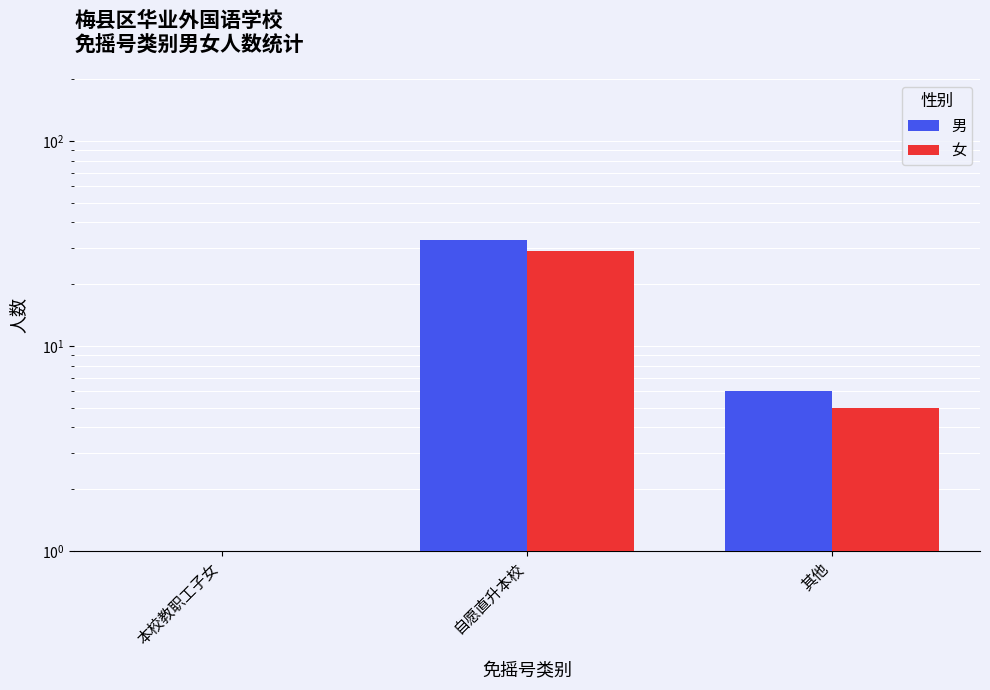

Does the chart contain stacked bars?

No